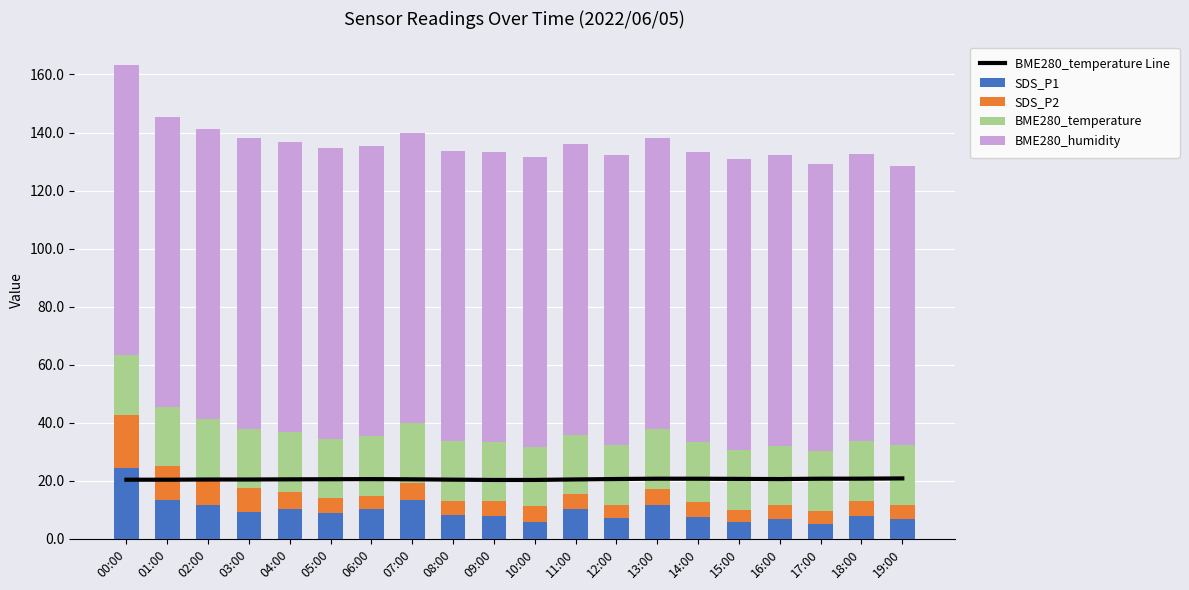

What is the label of the 19th bar from the right?

01:00